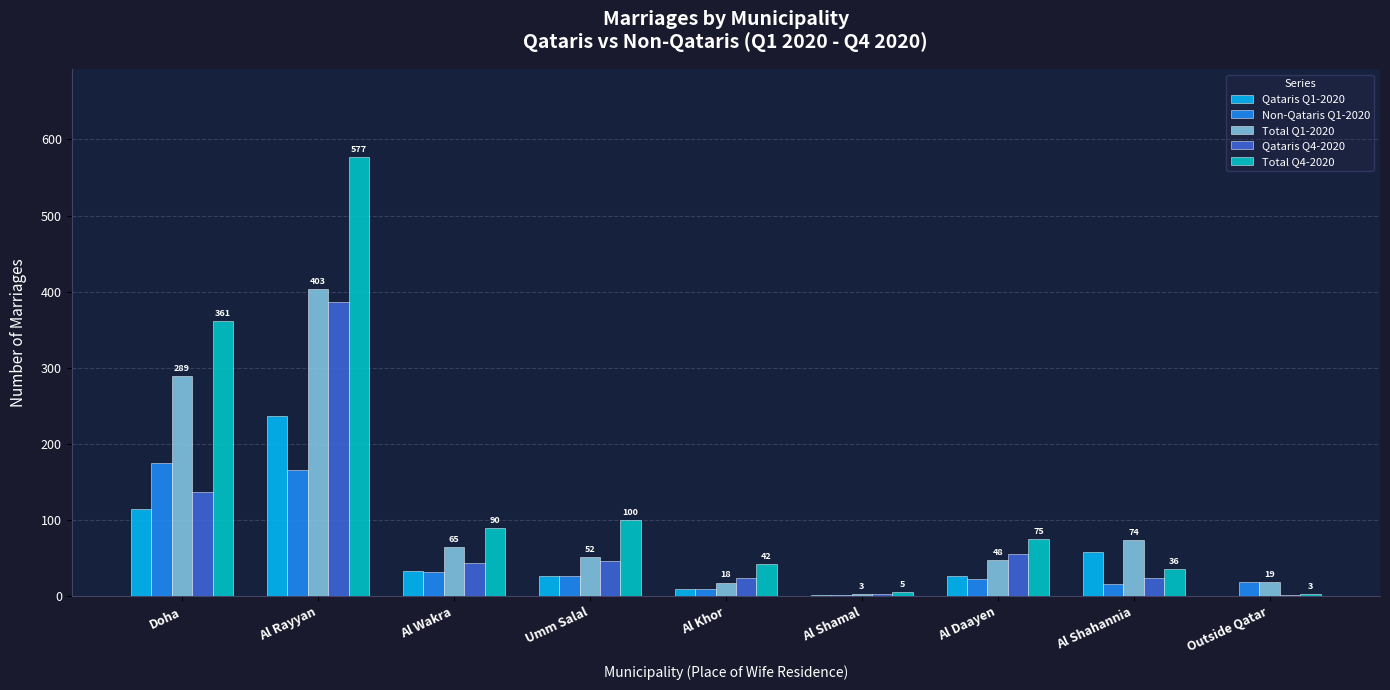

The Total Q1-2020 series shows 52 at Umm Salal. True or false?

True